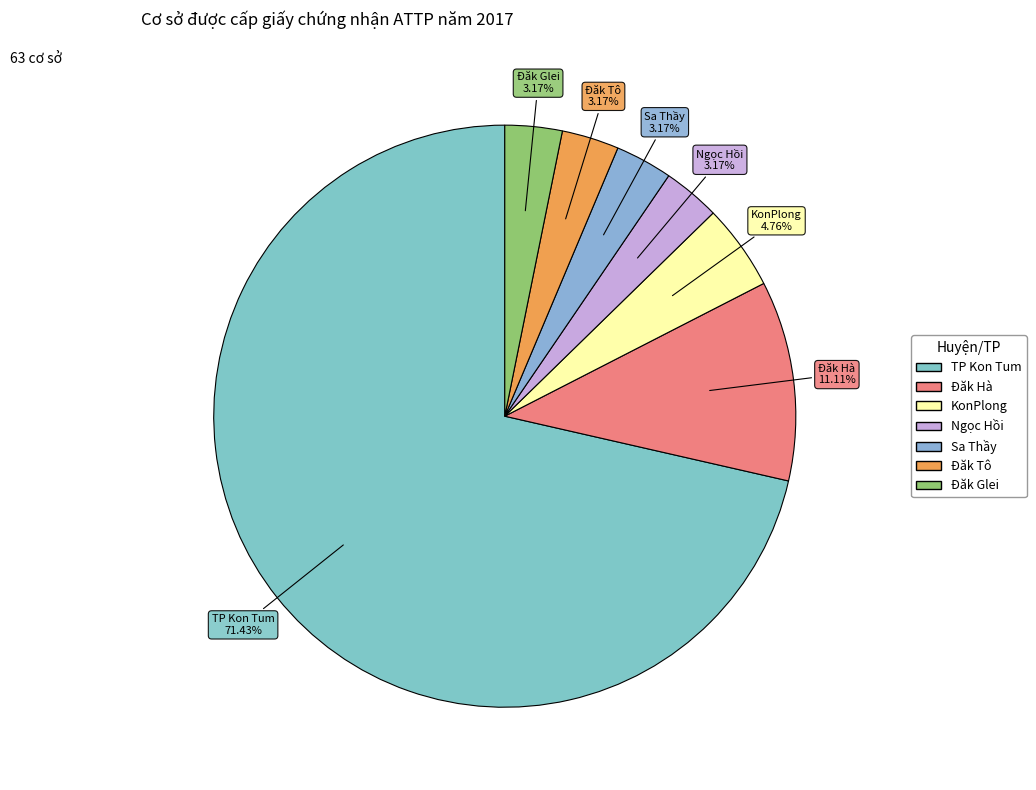

Is it true that Đăk Glei is 3% of the pie?

True